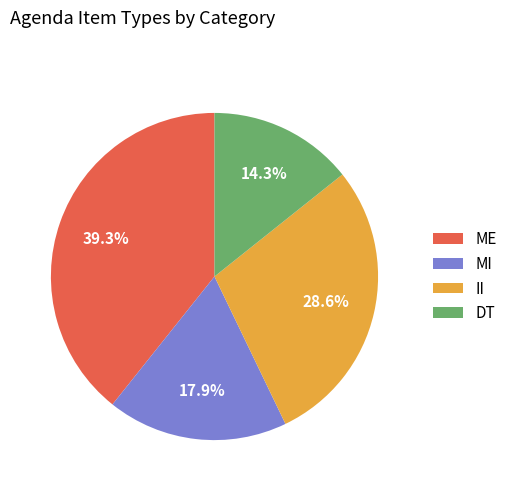

Is MI the majority of the pie?

No